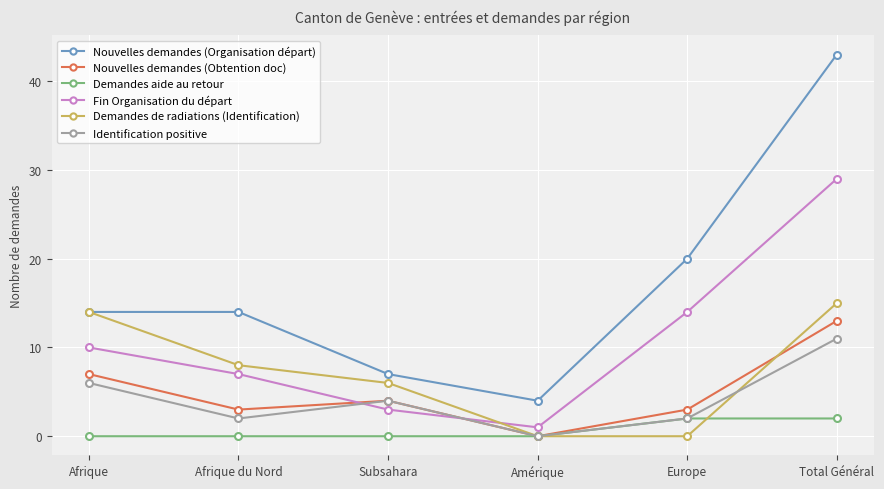

True or false: Fin Organisation du départ and Demandes aide au retour intersect in this chart.

False